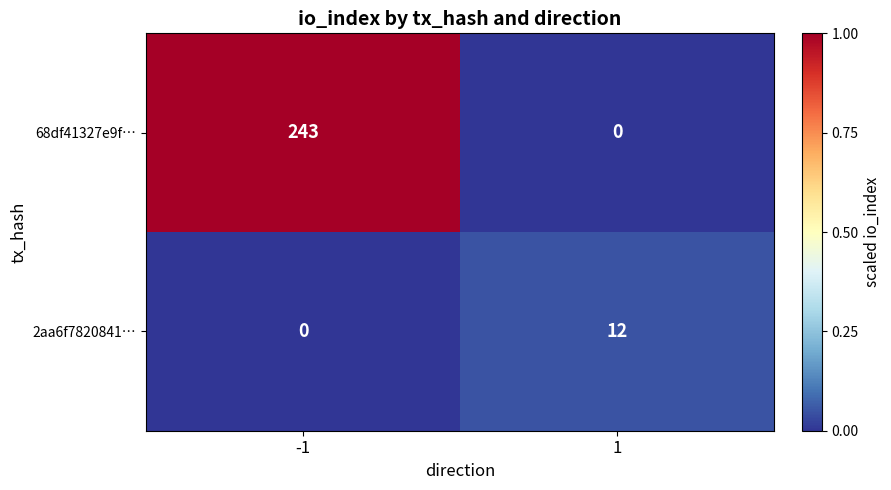

What is the average value of the 2aa6f7820841… series?

6